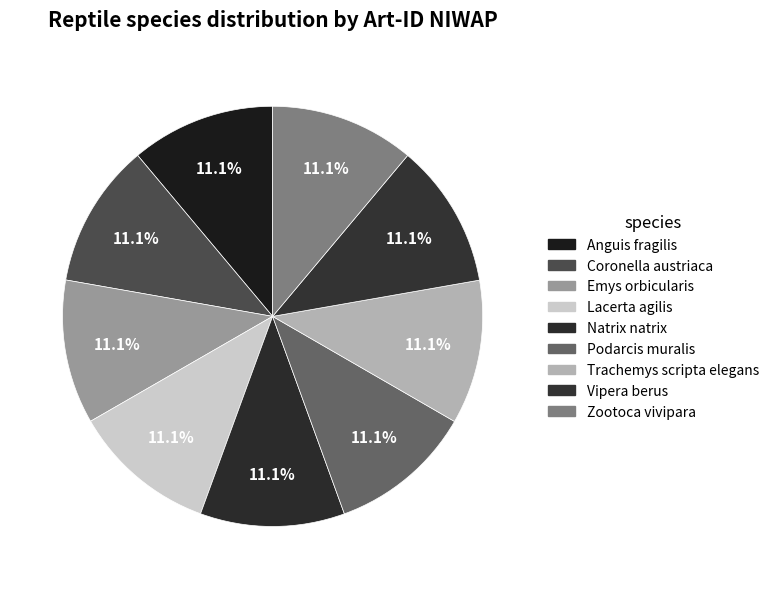

How many segments does this pie chart have?

9